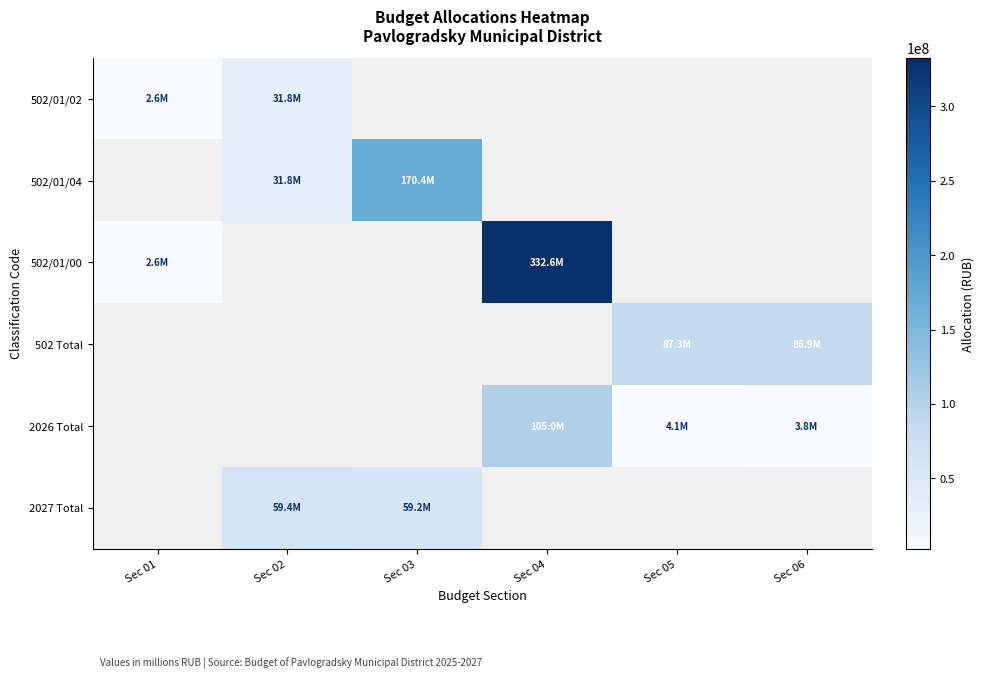

Where does the 502/01/00 series first go above 332589424?

Sec 04